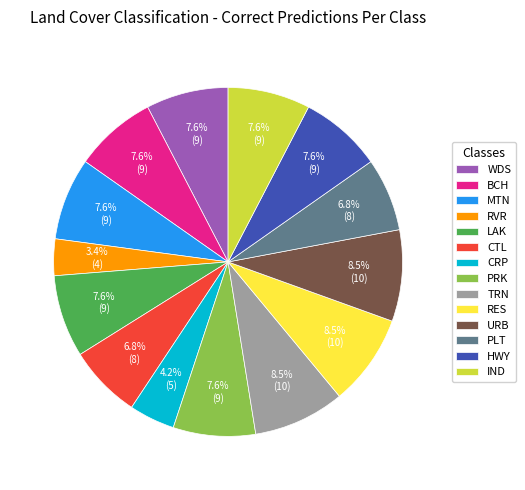

Which slice is the smallest?

RVR